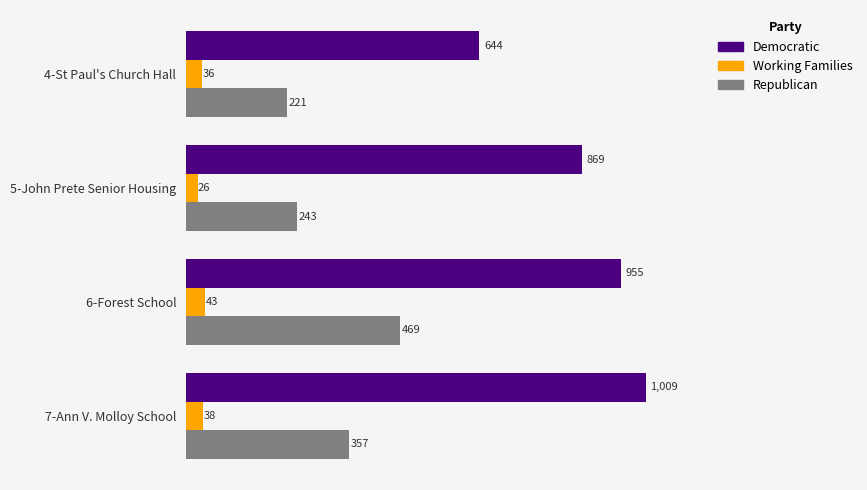

What is the average value of the Democratic series?

869